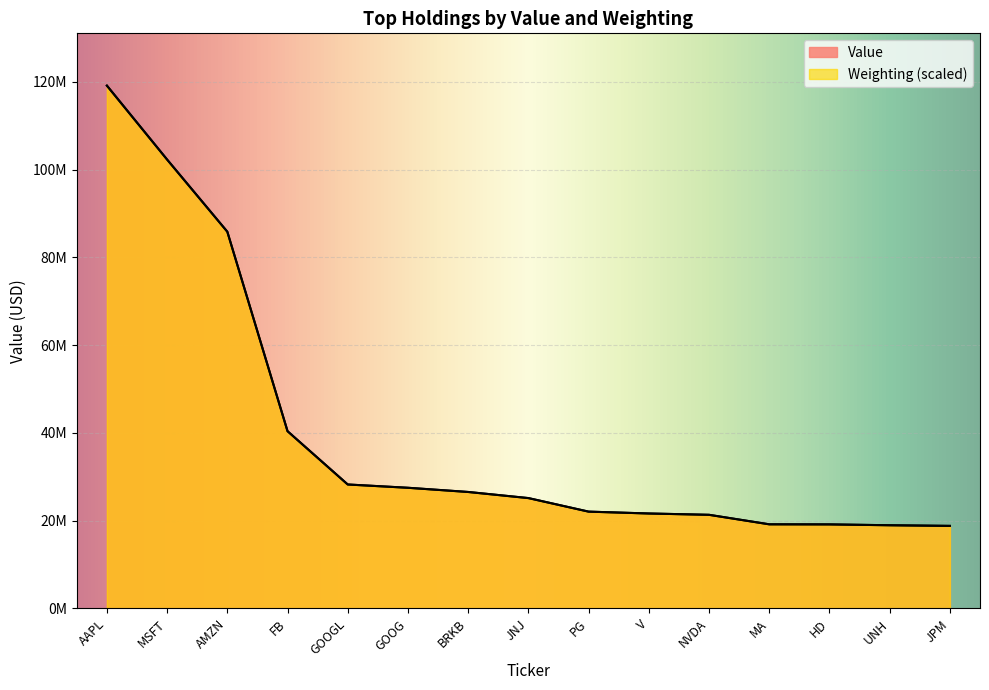

Rank the series by their average value, from highest to lowest.

Weighting, Value